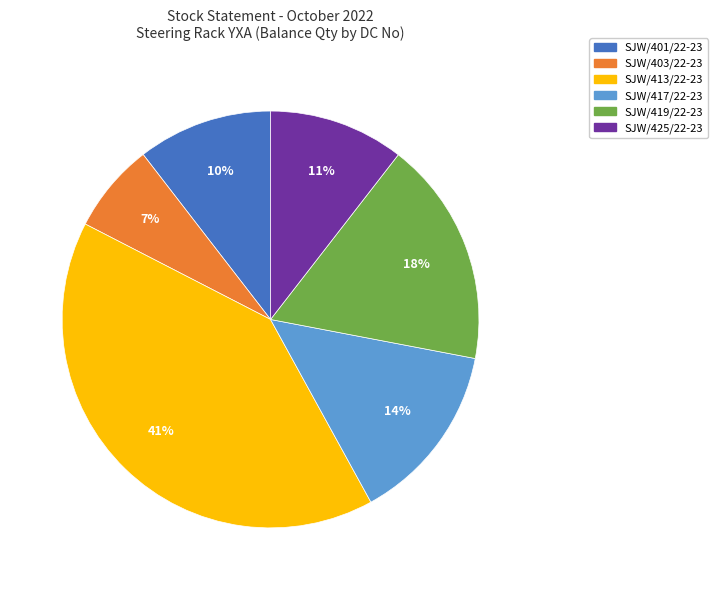

Is there any slice that represents more than half of the pie?

No